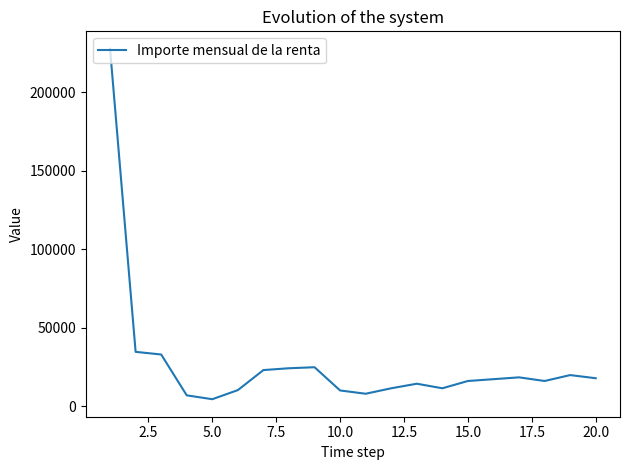

What is the difference between the maximum and second lowest values?

220711.6